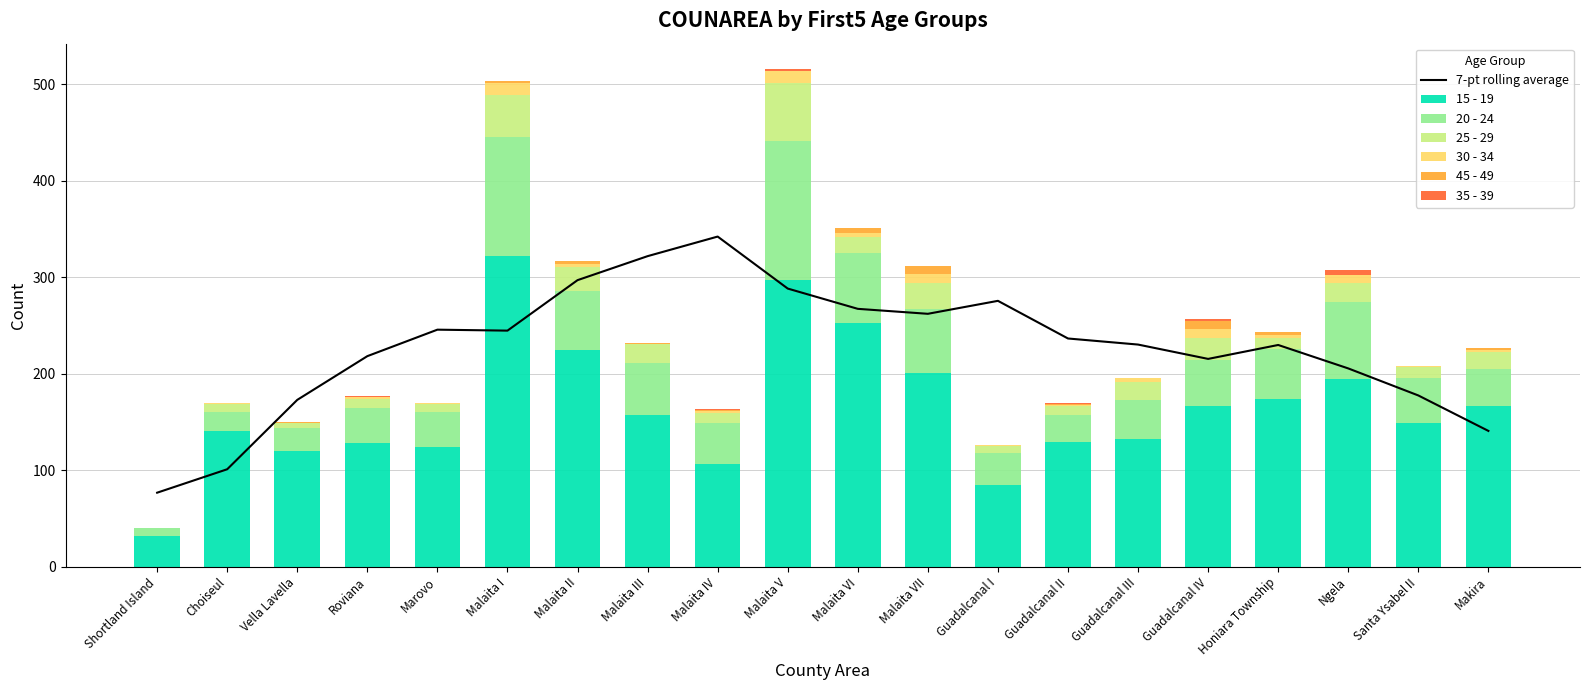

What is the approximate value of 20 - 24 at Roviana, to the nearest 10?

40